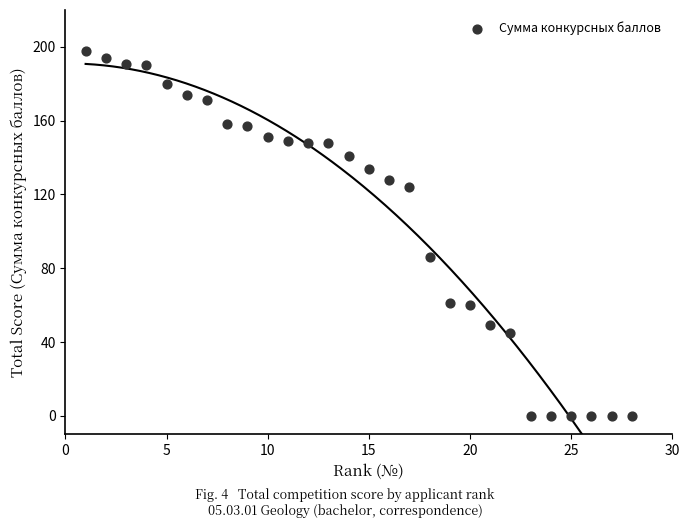

What is the range of X values (max minus min)?

27